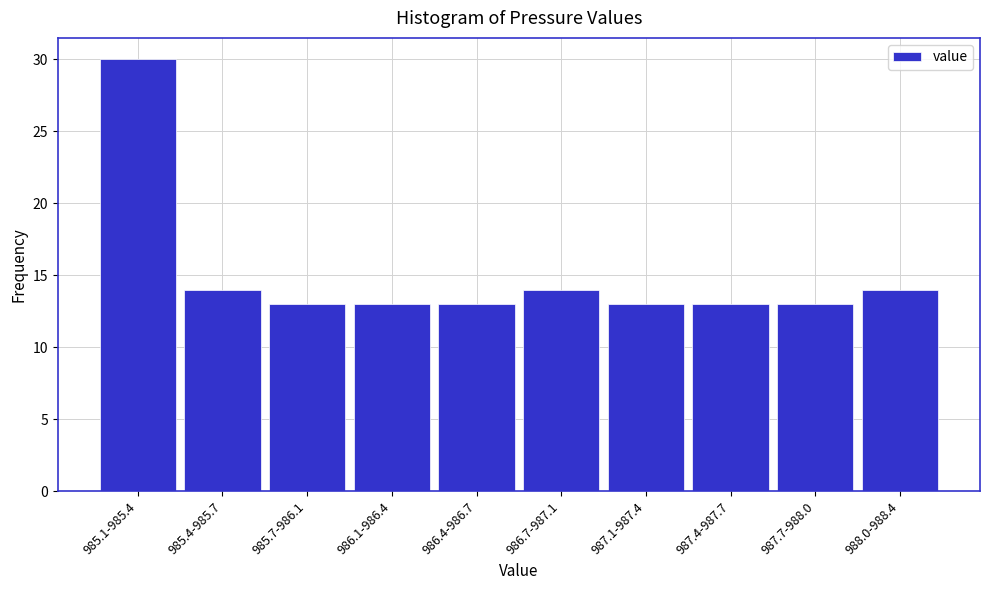

Reading left to right, list all the values displayed in this chart.

985.1-985.4=30	985.4-985.7=14	985.7-986.1=13	986.1-986.4=13	986.4-986.7=13	986.7-987.1=14	987.1-987.4=13	987.4-987.7=13	987.7-988.0=13	988.0-988.4=14